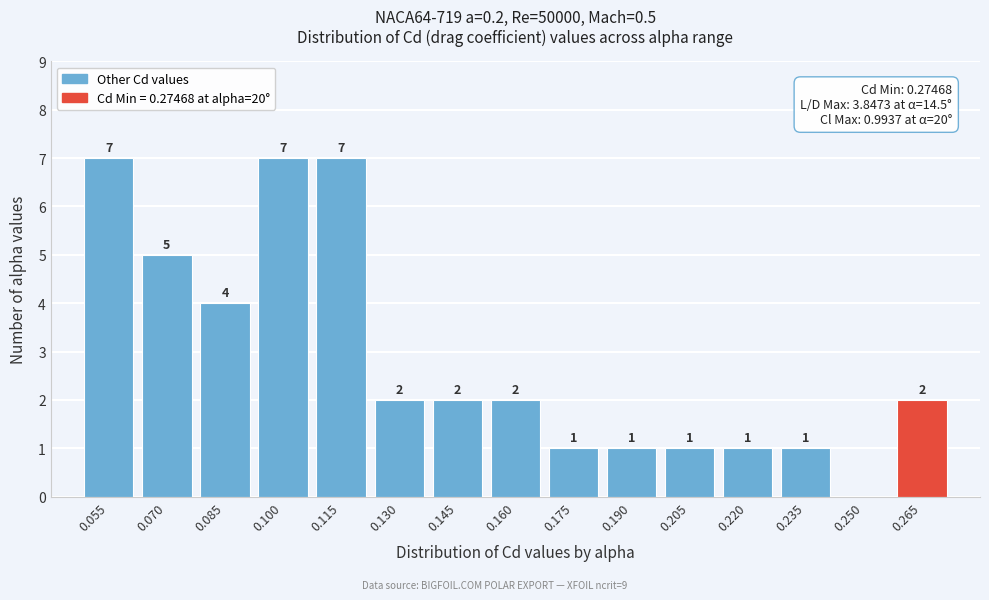

Reading left to right, list all the values displayed in this chart.

0.055=7	0.070=5	0.085=4	0.100=7	0.115=7	0.130=2	0.145=2	0.160=2	0.175=1	0.190=1	0.205=1	0.220=1	0.235=1	0.250=0	0.265=2